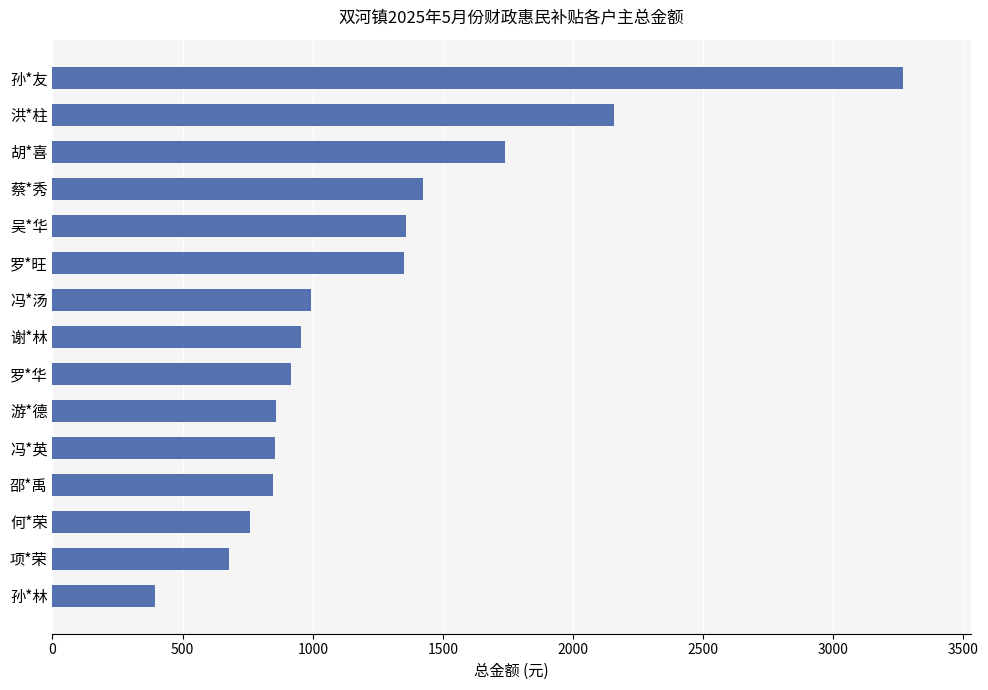

True or false: the data shows 1423.9 at 蔡*秀.

True